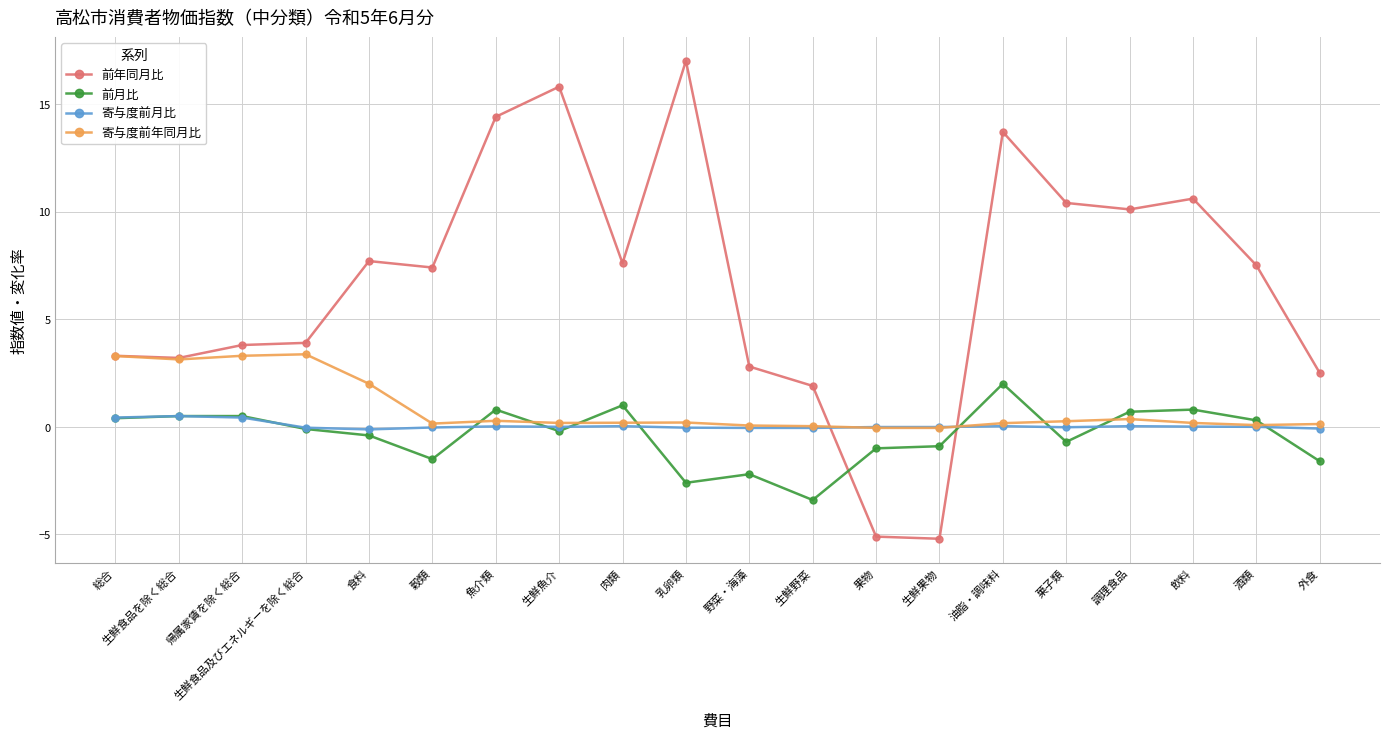

Which series has the widest spread of values?

前年同月比